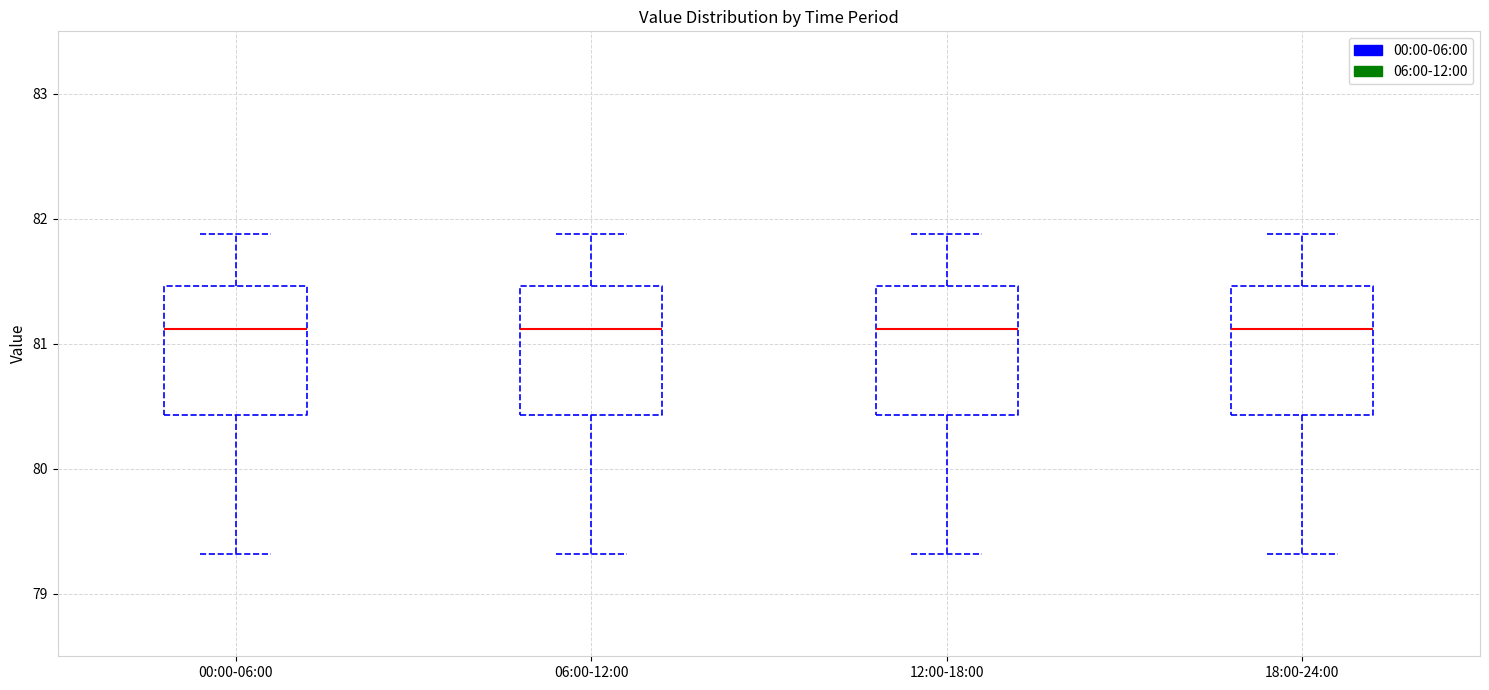

Reading left to right, transcribe this box plot: for each box, give where its median line is, the range the box spans, and where its two whiskers end, as read against the y-axis. The values are not printed on the chart, so give them approximately, as read against the axis.

00:00-06:00: median 81.1, box 80.4 to 81.5, whiskers 79.3 to 81.9
06:00-12:00: median 81.1, box 80.4 to 81.5, whiskers 79.3 to 81.9
12:00-18:00: median 81.1, box 80.4 to 81.5, whiskers 79.3 to 81.9
18:00-24:00: median 81.1, box 80.4 to 81.5, whiskers 79.3 to 81.9